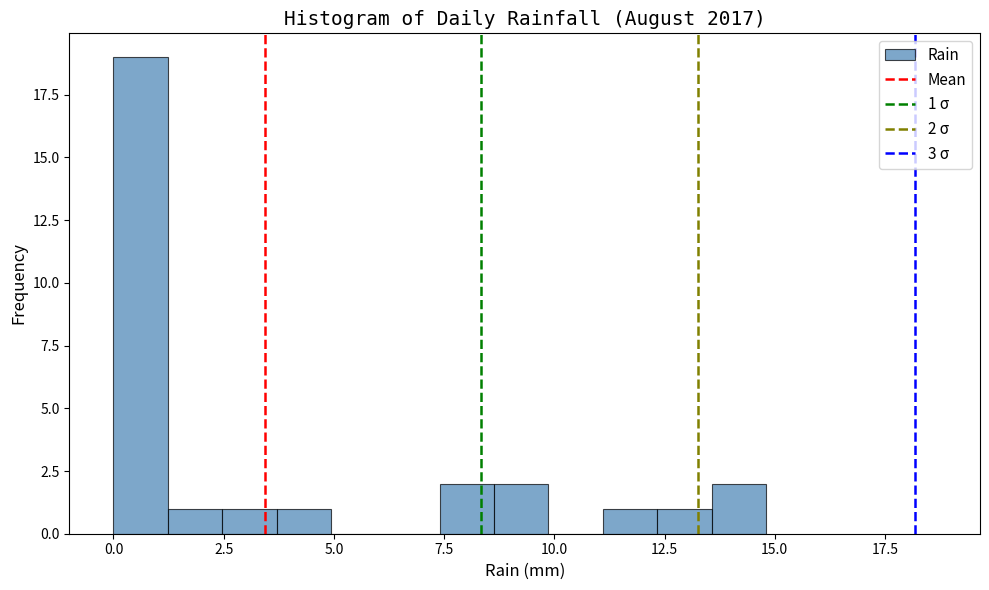

Read against the x-axis, roughly where is the centre of the tallest bar?

0.5